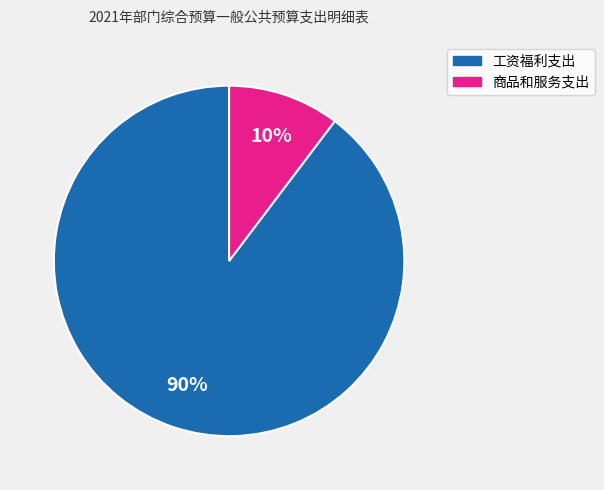

Which category has the biggest portion of the pie?

工资福利支出